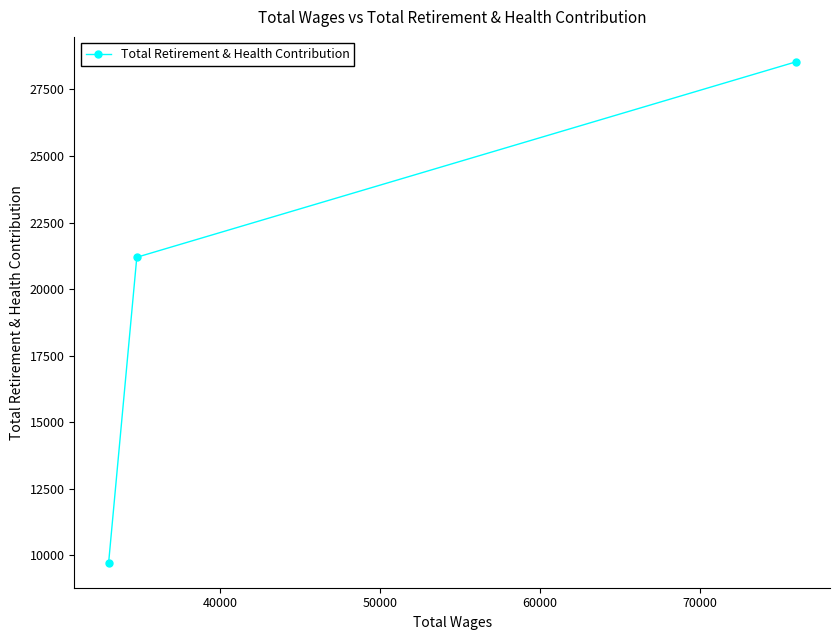

Reading left to right, what are all the values shown in this chart?

9723	21196	28533